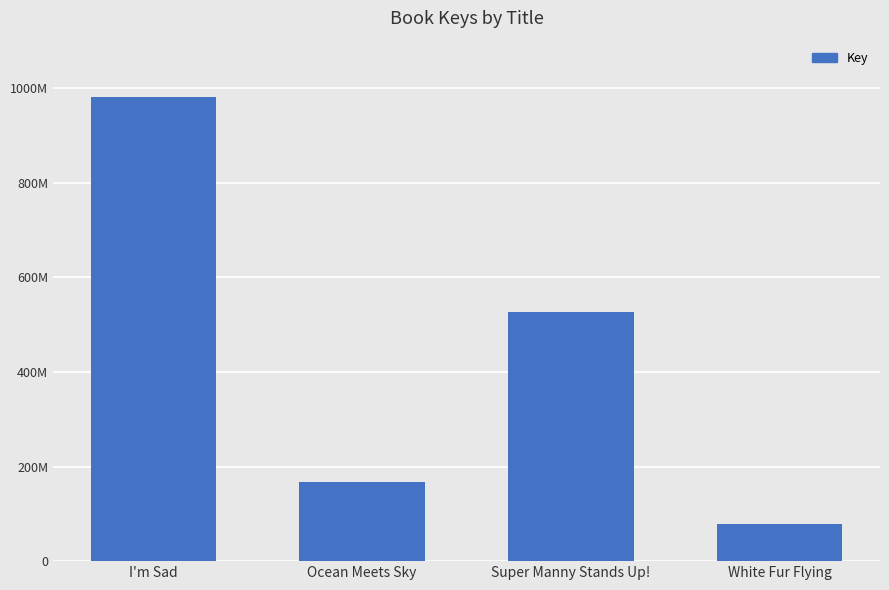

Reading left to right, extract all data points from this chart.

I'm Sad=980710001	Ocean Meets Sky=166582835	Super Manny Stands Up!=527471652	White Fur Flying=78141489